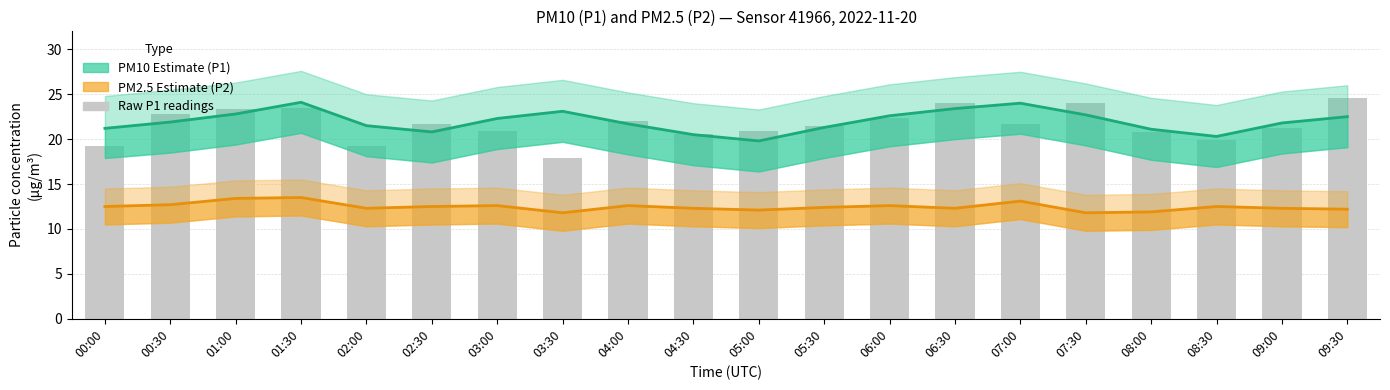

Which series has the largest range (max minus min)?

Raw P1 readings